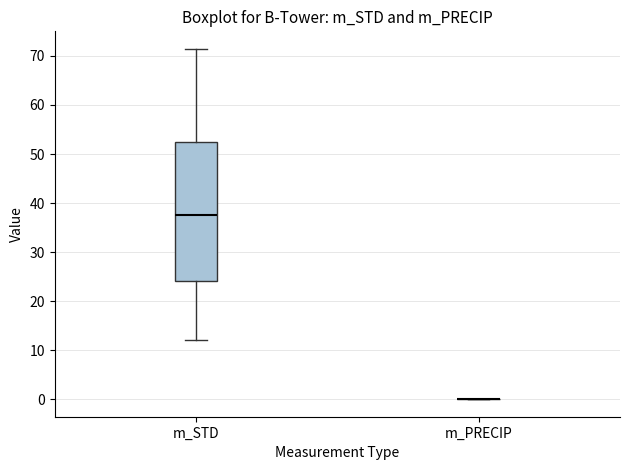

Reading left to right, read every box against the y-axis: the position of its median line, the range the box covers, and the ends of its whiskers. The values are not printed on the chart, so give them approximately, as read against the axis.

m_STD: median 38, box 24 to 53, whiskers 12 to 71
m_PRECIP: box collapsed to a line at 0, whiskers 0 to 0